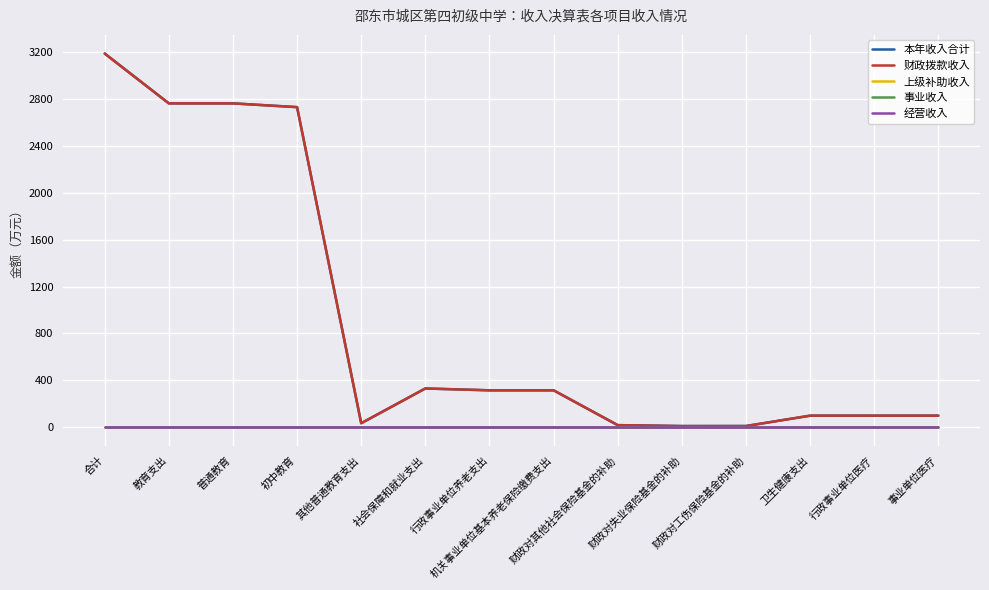

List the series in order of their peak value, lowest first.

上级补助收入, 事业收入, 经营收入, 本年收入合计, 财政拨款收入